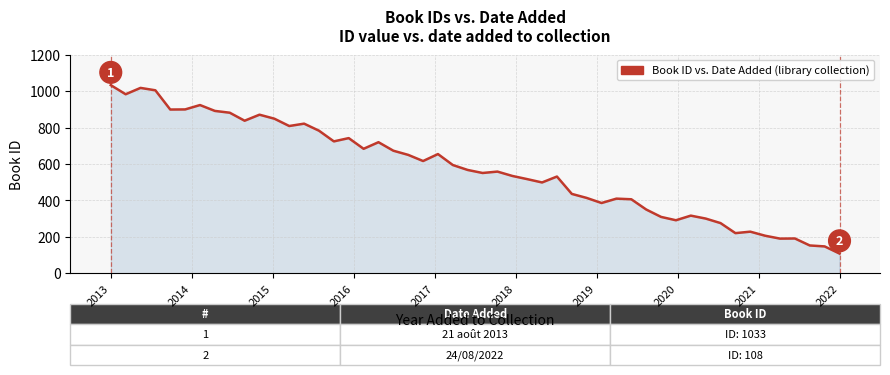

Does the chart display data point markers on the line(s)?

No